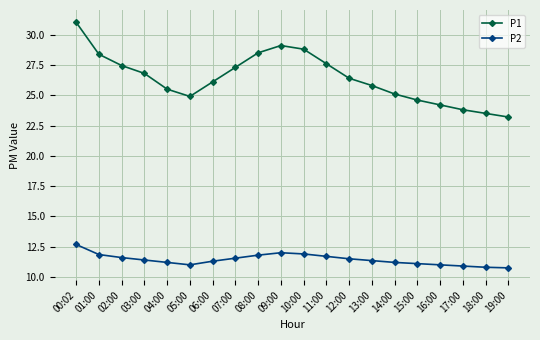

Which series has the widest spread of values?

P1